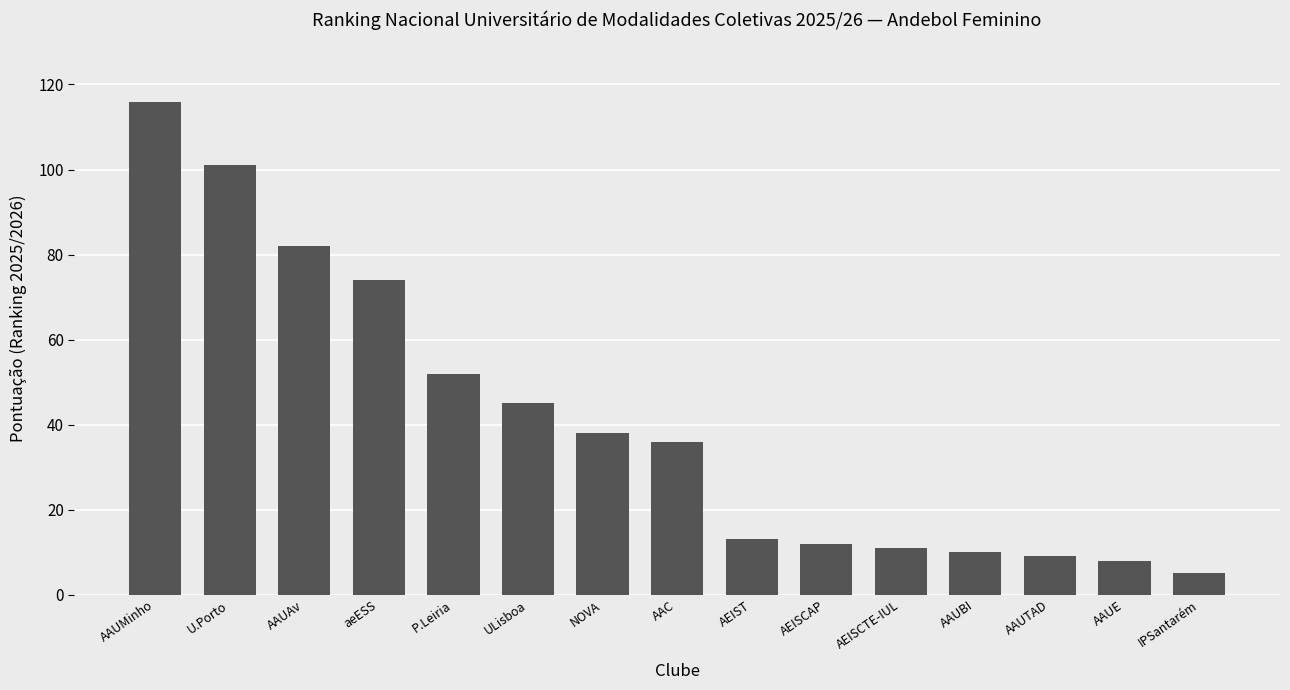

What is the smallest value displayed?

5